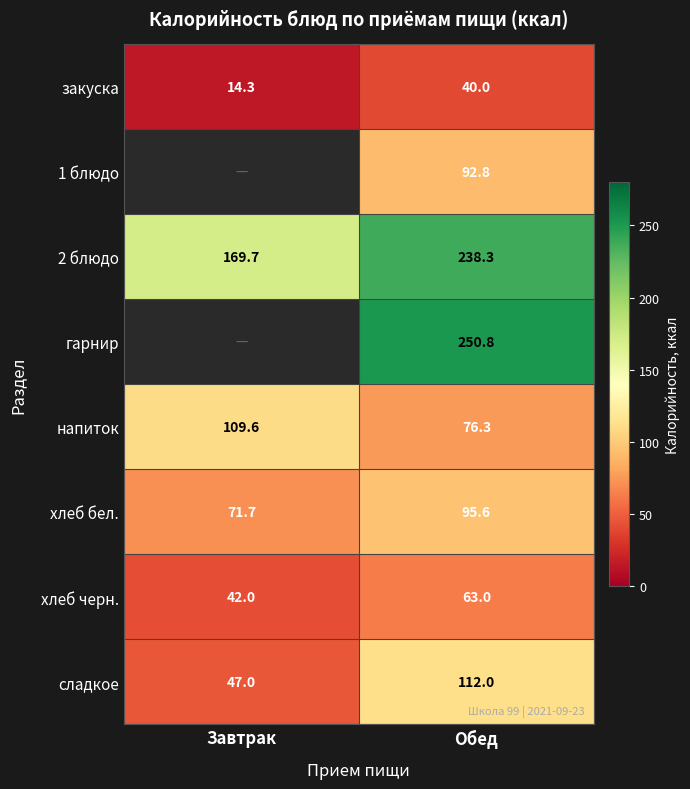

What is the average value of the хлеб черн. series?

52.5